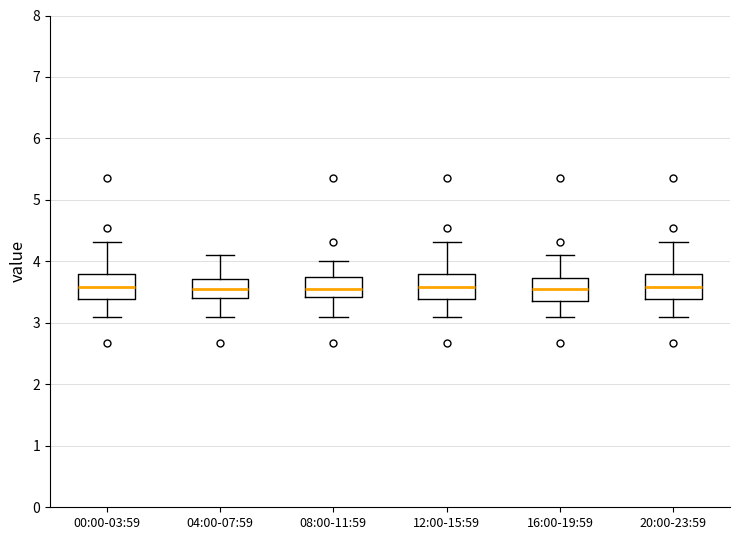

Reading left to right, read every box against the y-axis: the position of its median line, the range the box covers, and the ends of its whiskers. The values are not printed on the chart, so give them approximately, as read against the axis.

00:00-03:59: median 3.6, box 3.4 to 3.8, whiskers 3.1 to 4.3
04:00-07:59: median 3.6, box 3.4 to 3.7, whiskers 3.1 to 4.1
08:00-11:59: median 3.6, box 3.4 to 3.7, whiskers 3.1 to 4.0
12:00-15:59: median 3.6, box 3.4 to 3.8, whiskers 3.1 to 4.3
16:00-19:59: median 3.6, box 3.4 to 3.7, whiskers 3.1 to 4.1
20:00-23:59: median 3.6, box 3.4 to 3.8, whiskers 3.1 to 4.3